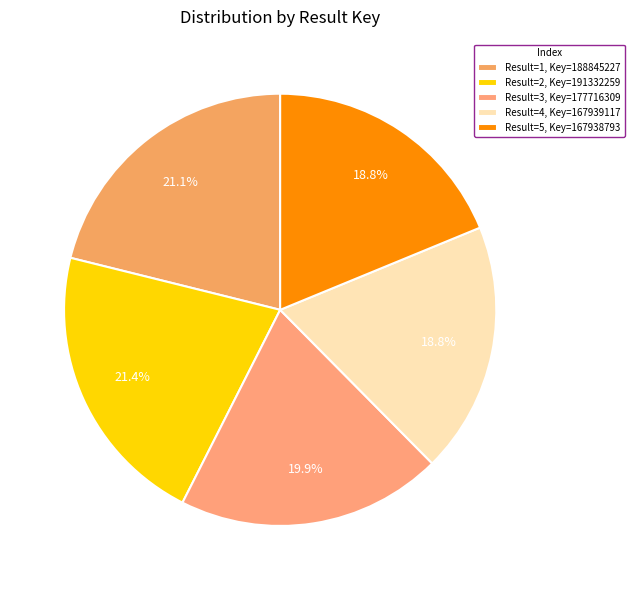

How many segments does this pie chart have?

5